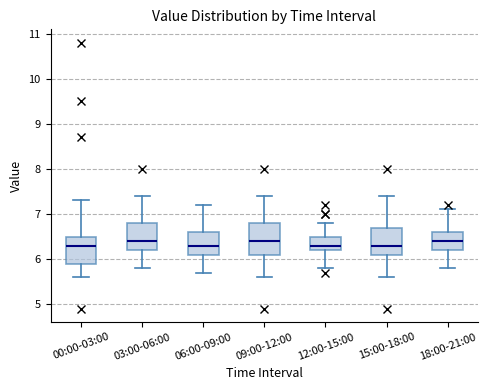

Where is the lower edge of the box for 06:00-09:00 on the y-axis? The values are not printed on the chart, so give them approximately, as read against the axis.

6.1